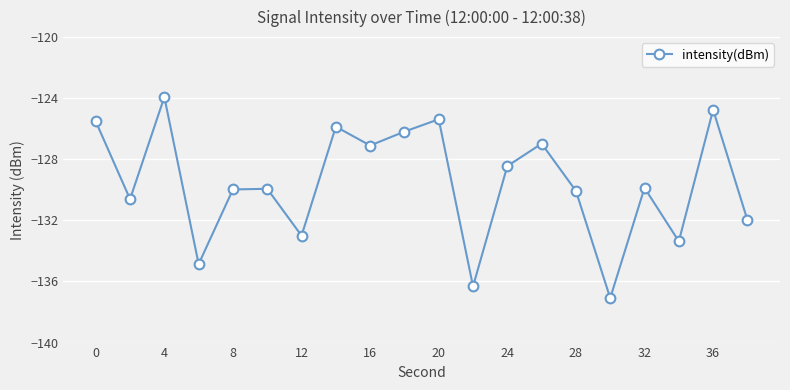

True or false: there are more than 1 points higher than both neighbors.

True